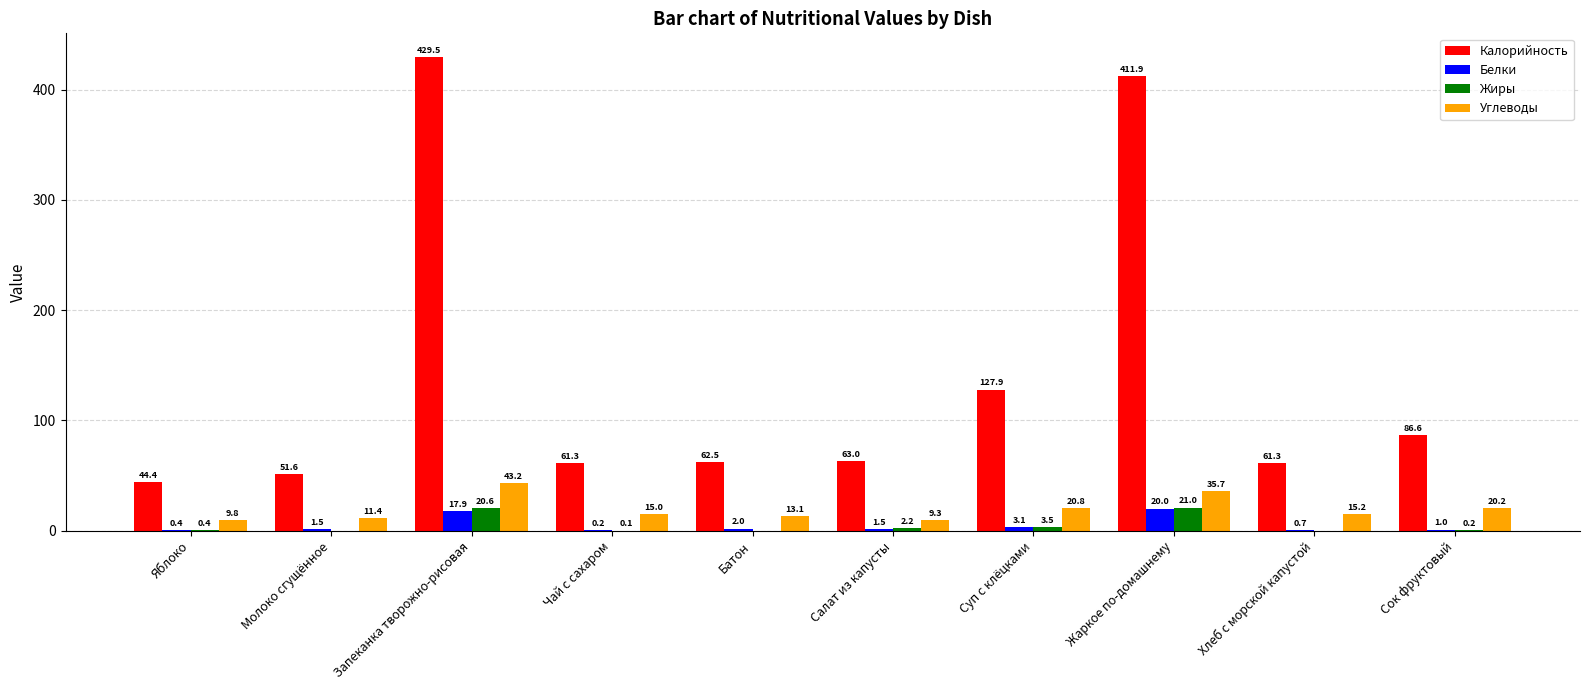

Which series changed the most between Яблоко and Суп с клёцками?

Калорийность